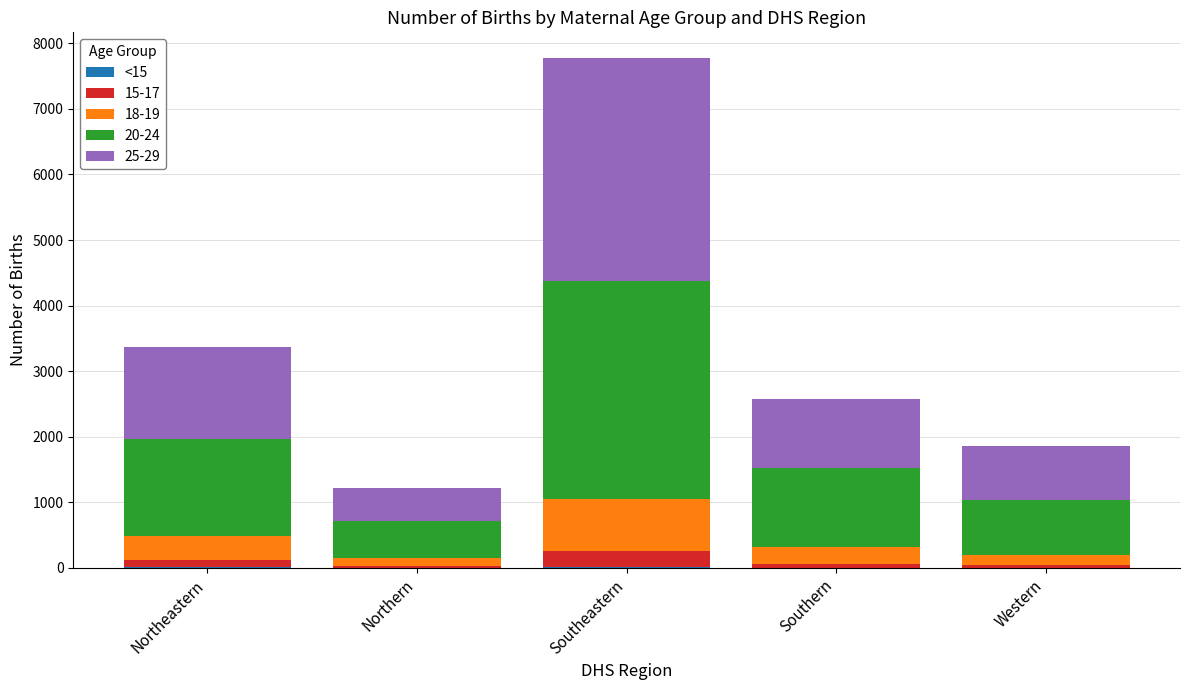

At which category is the sum across all series the highest?

Southeastern